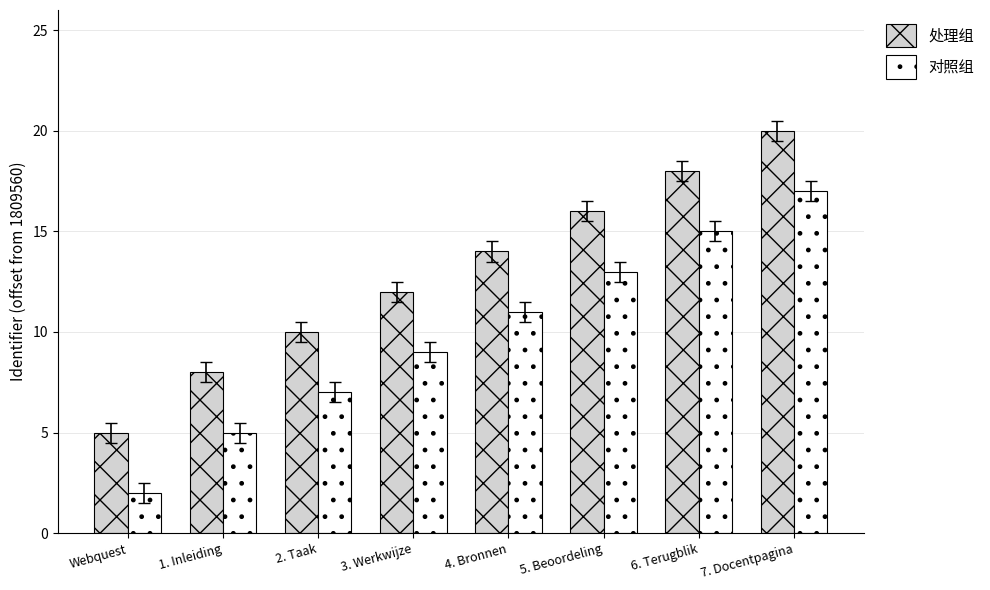

How many groups of bars are there?

8